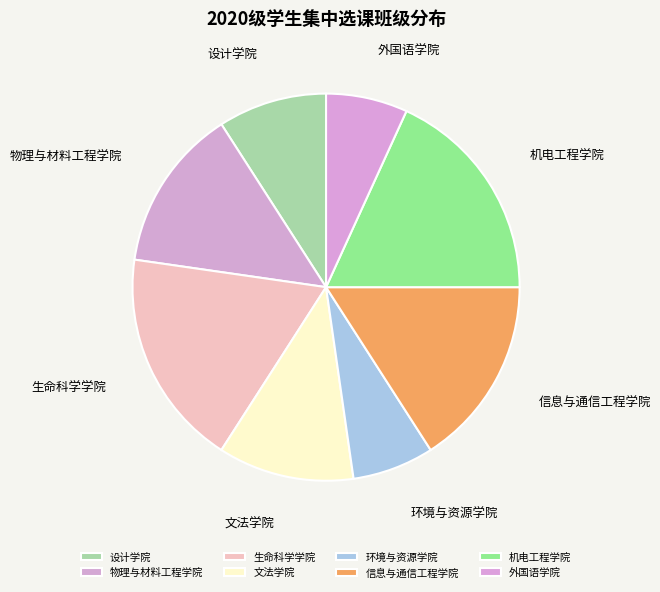

Is there any slice that represents more than half of the pie?

No